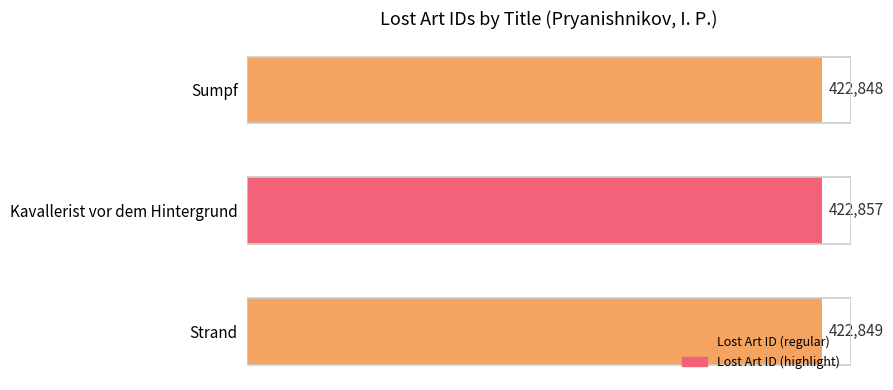

List the labels in order of value, smallest first.

Sumpf, Strand, Kavallerist vor dem Hintergrund